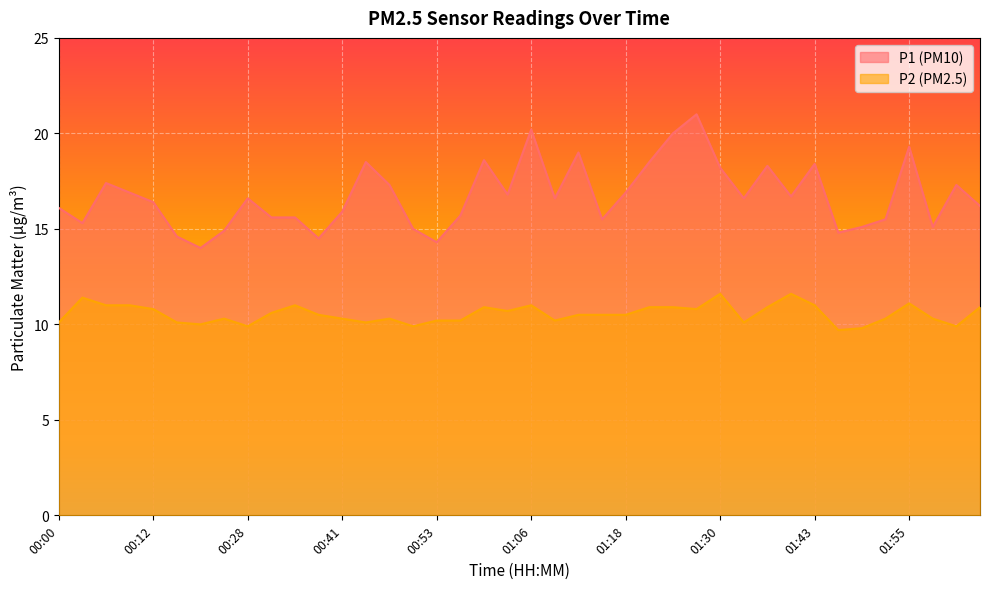

What is the greatest value displayed?

21.0